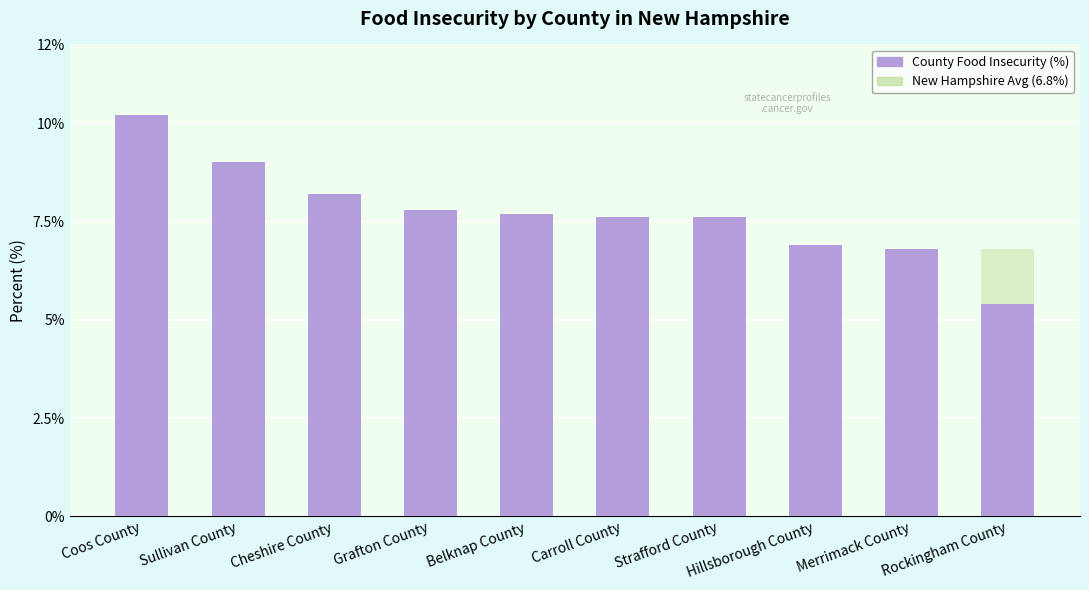

Reading right to left, what are all the values shown in this chart?

County Food Insecurity (%): Rockingham County=5.4	Merrimack County=6.8	Hillsborough County=6.9	Strafford County=7.6	Carroll County=7.6	Belknap County=7.7	Grafton County=7.8	Cheshire County=8.2	Sullivan County=9.0	Coos County=10.2
New Hampshire Avg (6.8%): Rockingham County=6.8	Merrimack County=6.8	Hillsborough County=6.8	Strafford County=6.8	Carroll County=6.8	Belknap County=6.8	Grafton County=6.8	Cheshire County=6.8	Sullivan County=6.8	Coos County=6.8